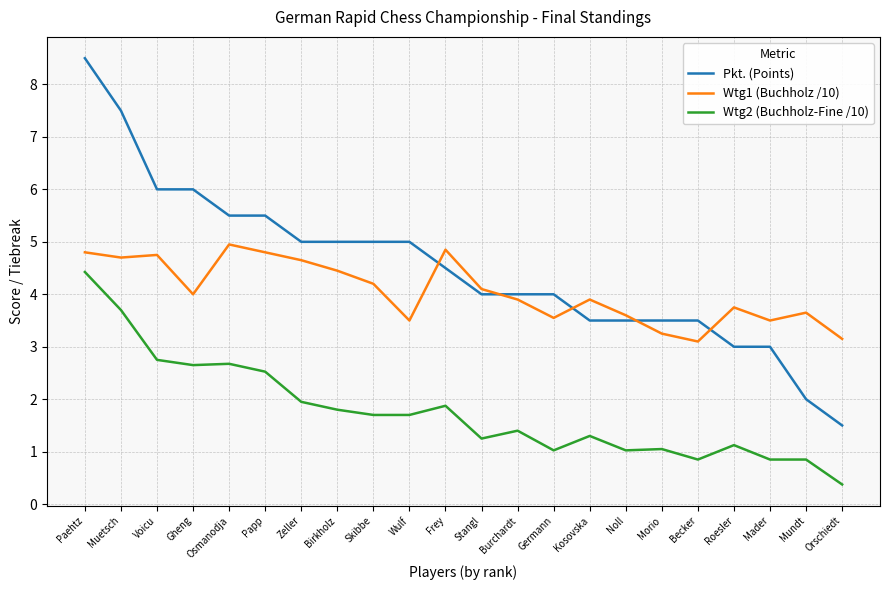

List the series in order of their peak value, lowest first.

Wtg2 (Buchholz-Fine /10), Wtg1 (Buchholz /10), Pkt. (Points)